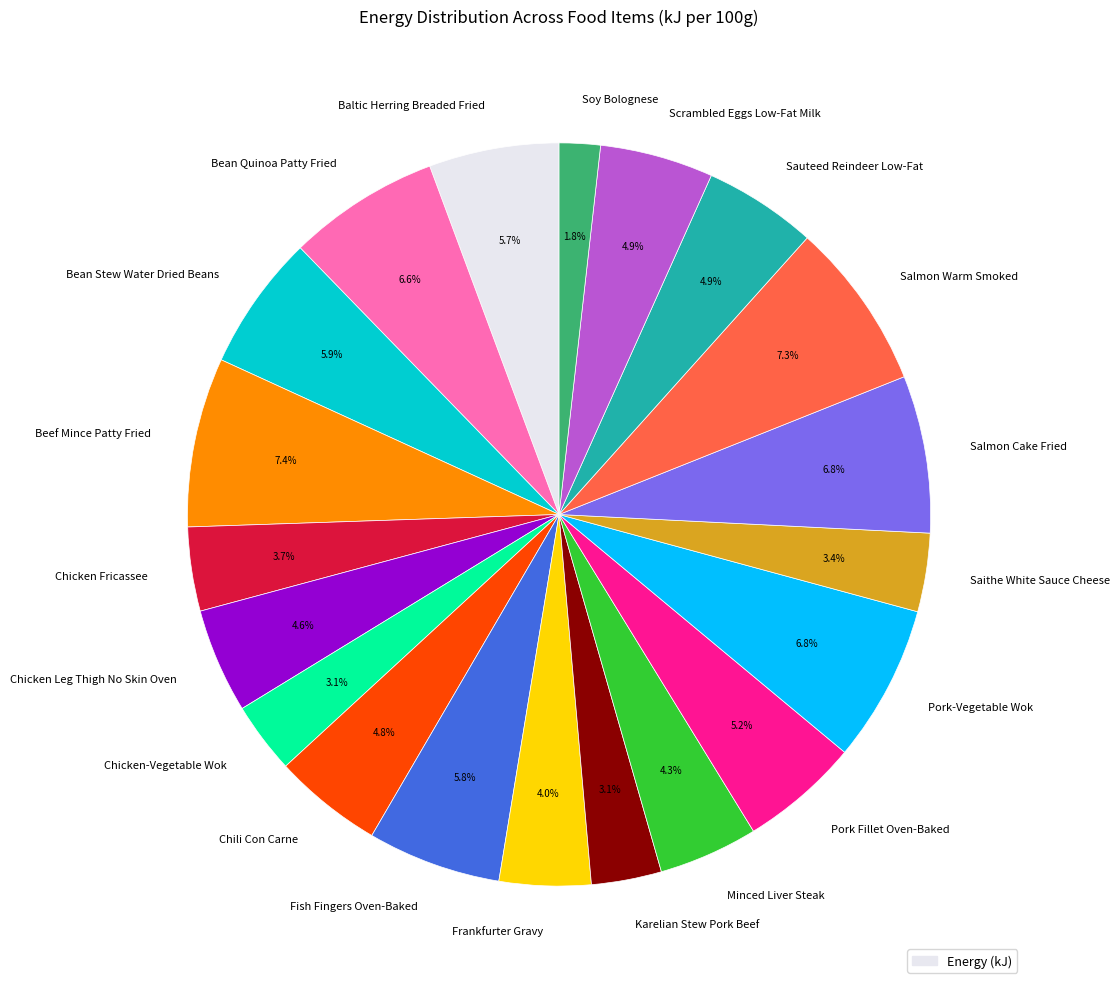

Which category has the smallest portion of the pie?

Soy Bolognese